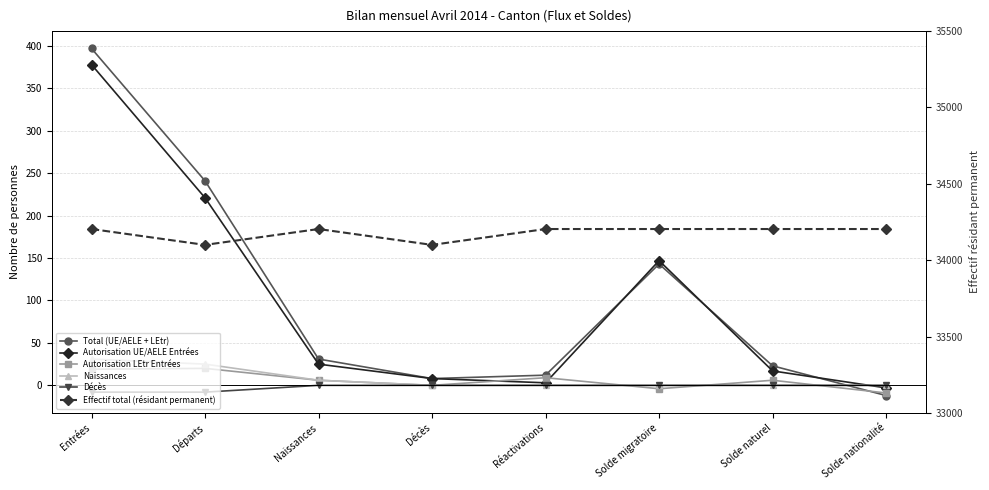

At which label does Effectif total (résidant permanent) reach its peak?

Entrées